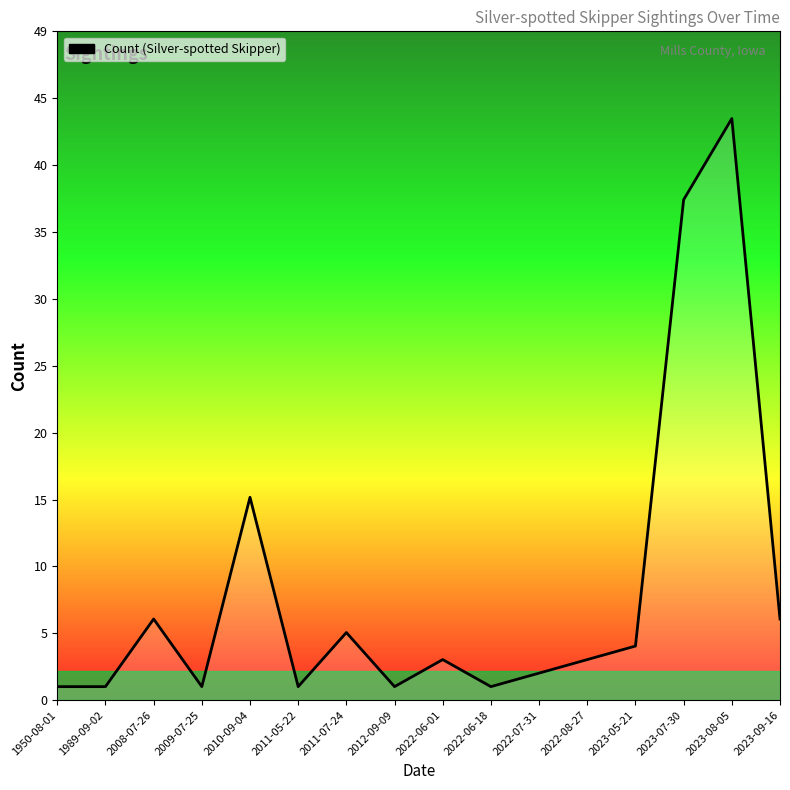

Is this an area chart (filled region under the line)?

Yes